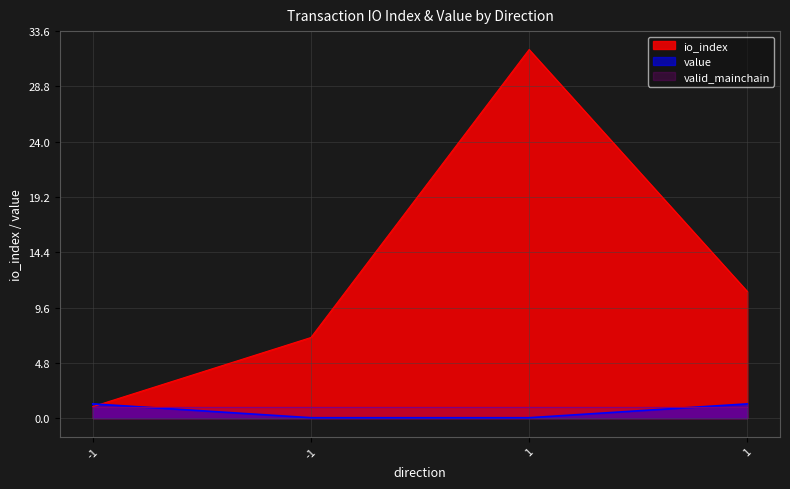

Between -1 and 1, which series saw the biggest shift?

io_index